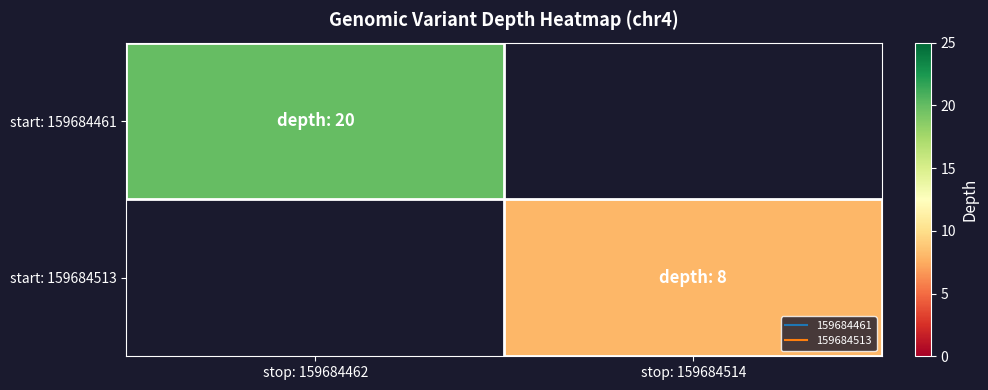

Reading left to right, transcribe all the data shown in this chart.

start: 159684461: stop: 159684462=20	stop: 159684514=0
start: 159684513: stop: 159684462=0	stop: 159684514=8